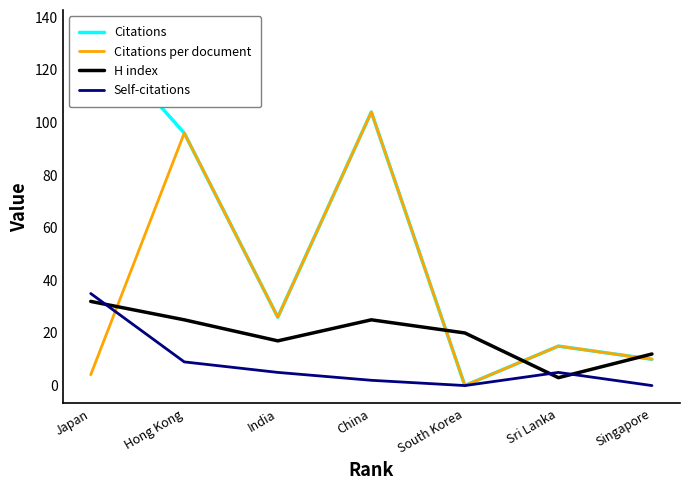

How many intersections are there between Citations per document and H index?

4